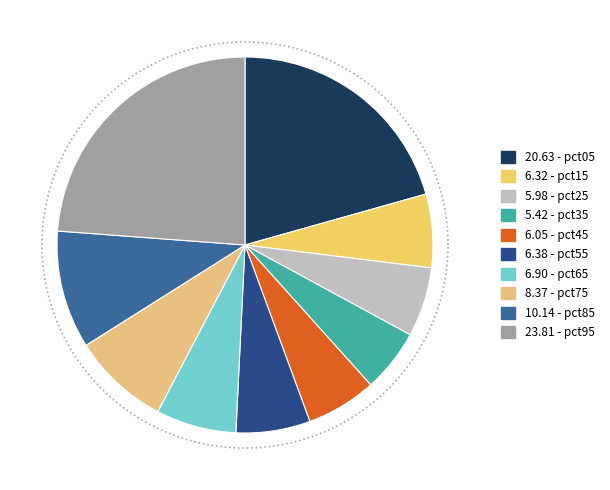

Combined, what portion of the pie is pct15 and pct25?

12.3%